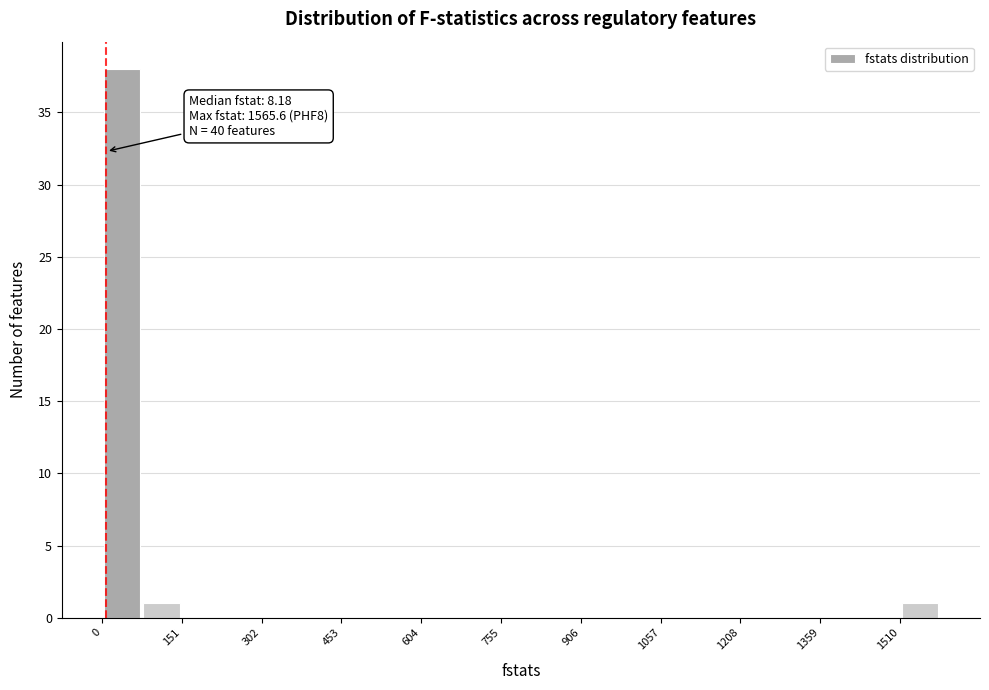

Read against the x-axis, roughly where is the centre of the tallest bar?

40